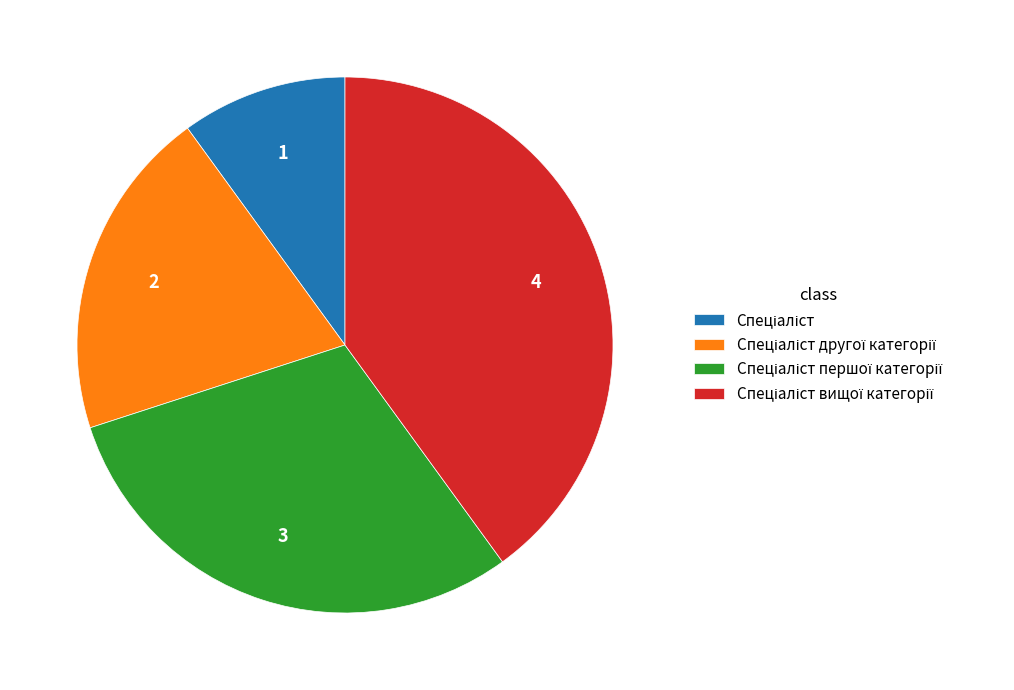

Is there a majority slice in this chart?

No